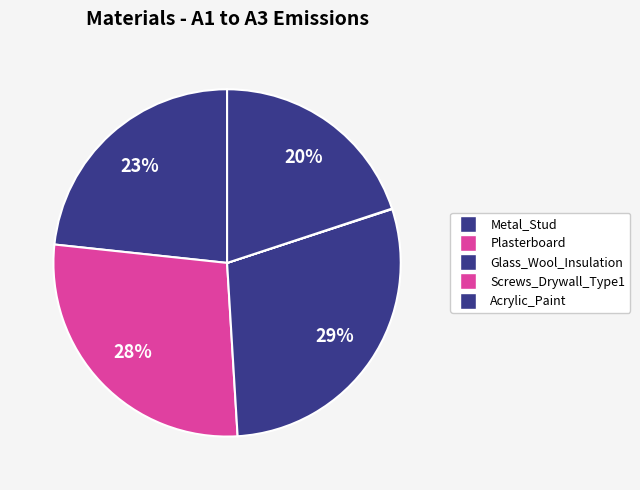

How many segments does this pie chart have?

5